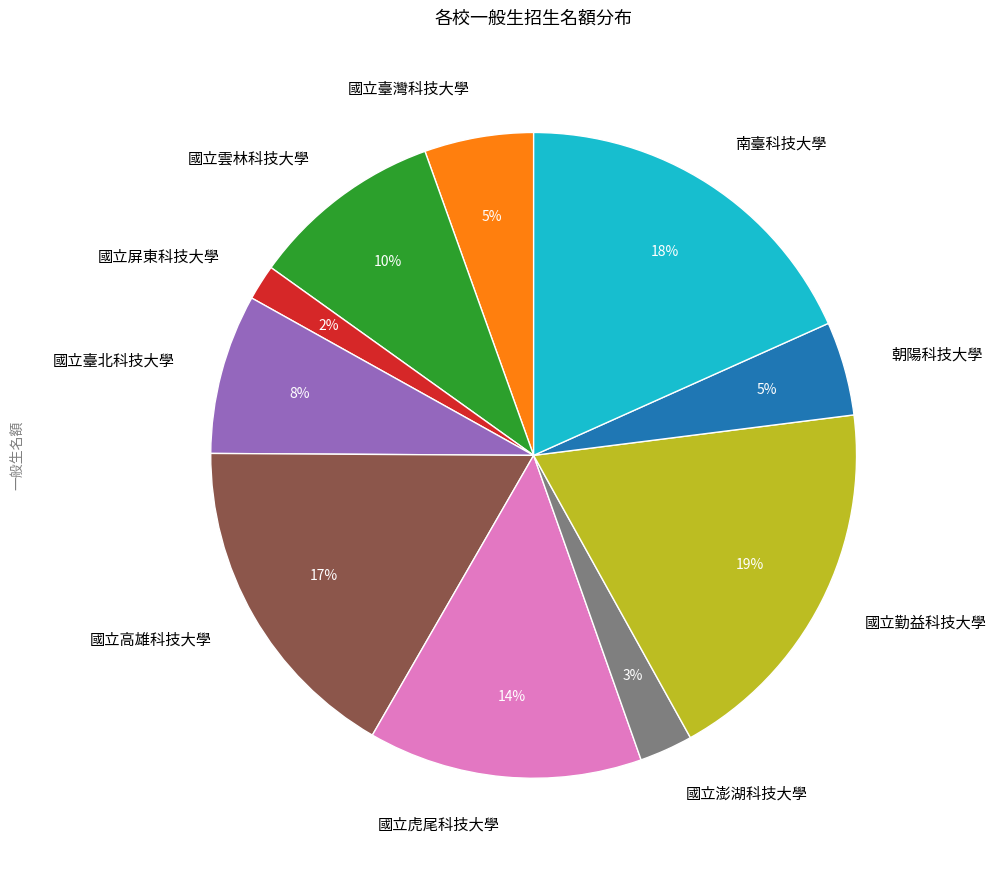

Which has a higher value, 朝陽科技大學 or 國立澎湖科技大學?

朝陽科技大學